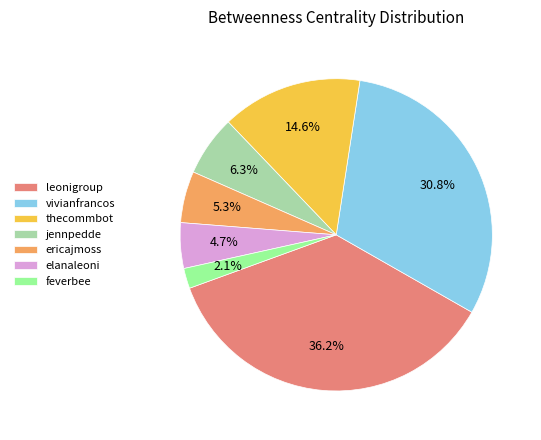

What percentage is the feverbee slice, to the nearest percent?

2%